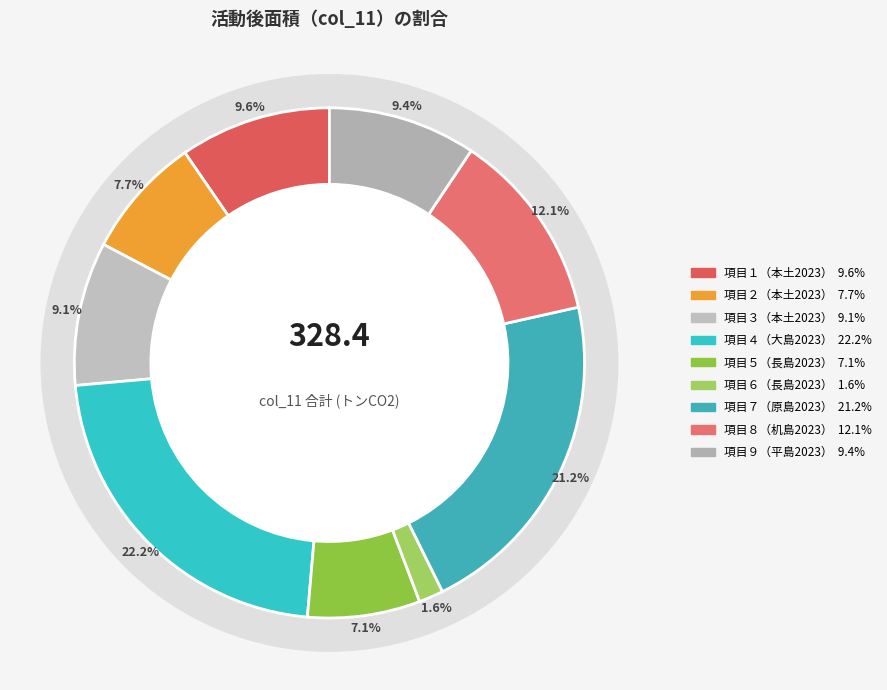

To the nearest percent, what is the combined percentage of 項目６（長島2023） and 項目５（長島2023）?

9%